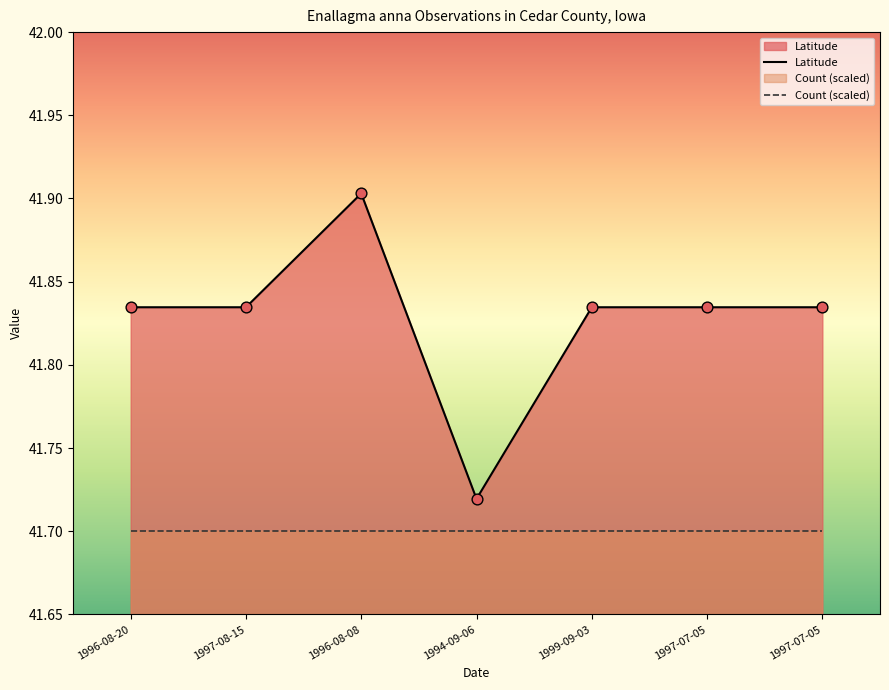

At how many categories does at least one series exceed 41?

7